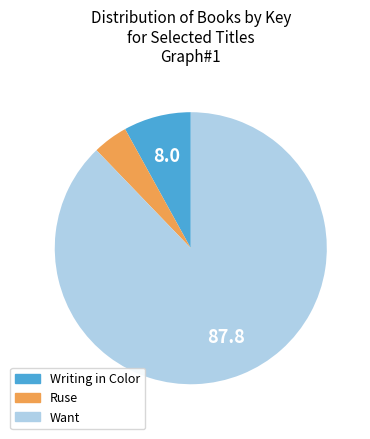

Is the sum of Want and Writing in Color greater than half?

Yes